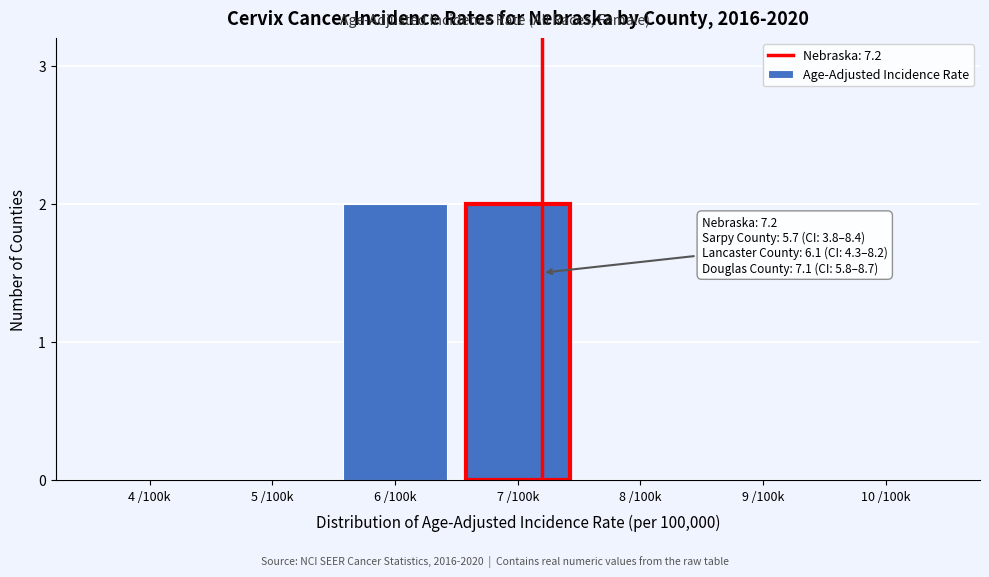

Reading left to right, what are all the values shown in this chart?

4 /100k=0	5 /100k=0	6 /100k=2	7 /100k=2	8 /100k=0	9 /100k=0	10 /100k=0